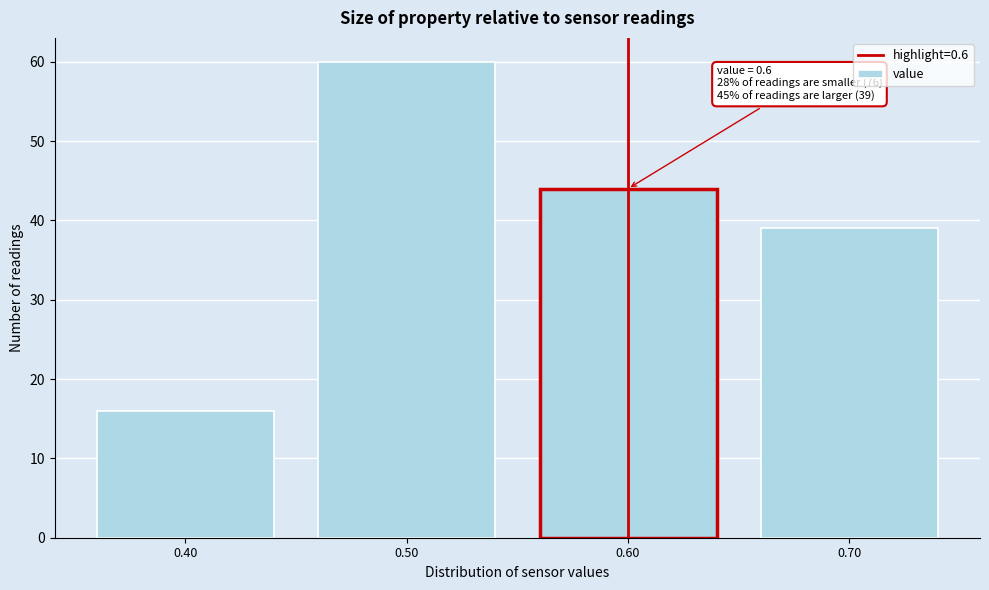

Which range on the x-axis has the tallest bar?

0.45 to 0.55